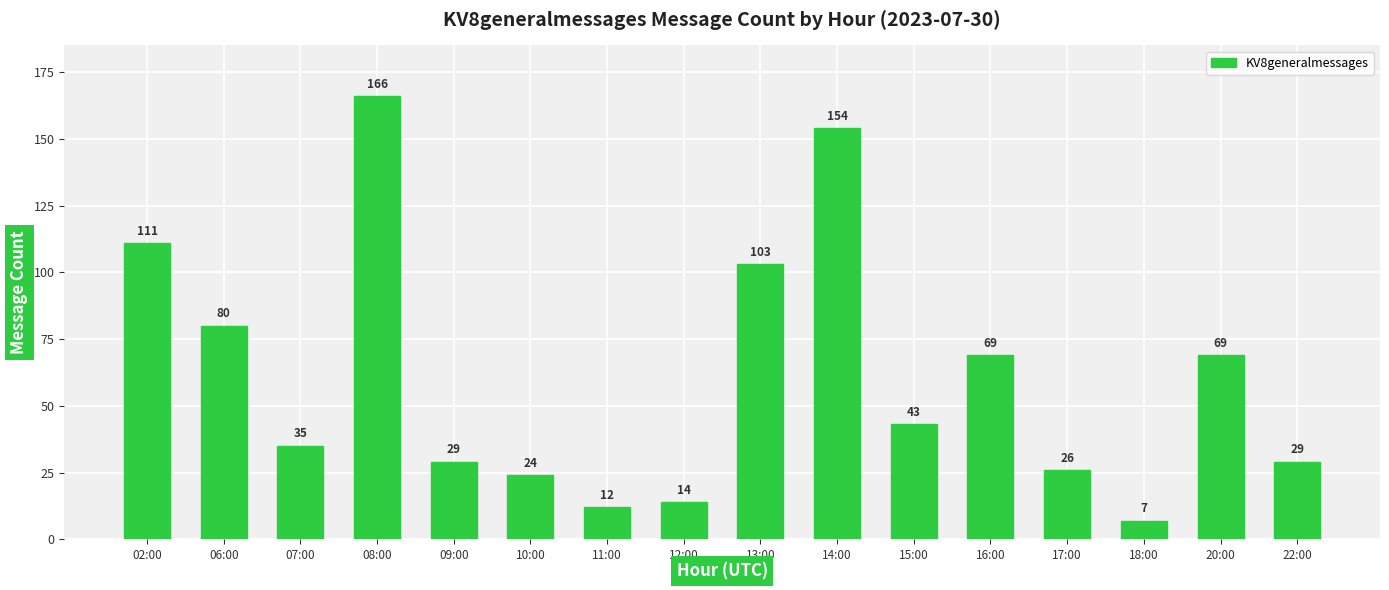

What is the difference between the values at 18:00 and 09:00?

22